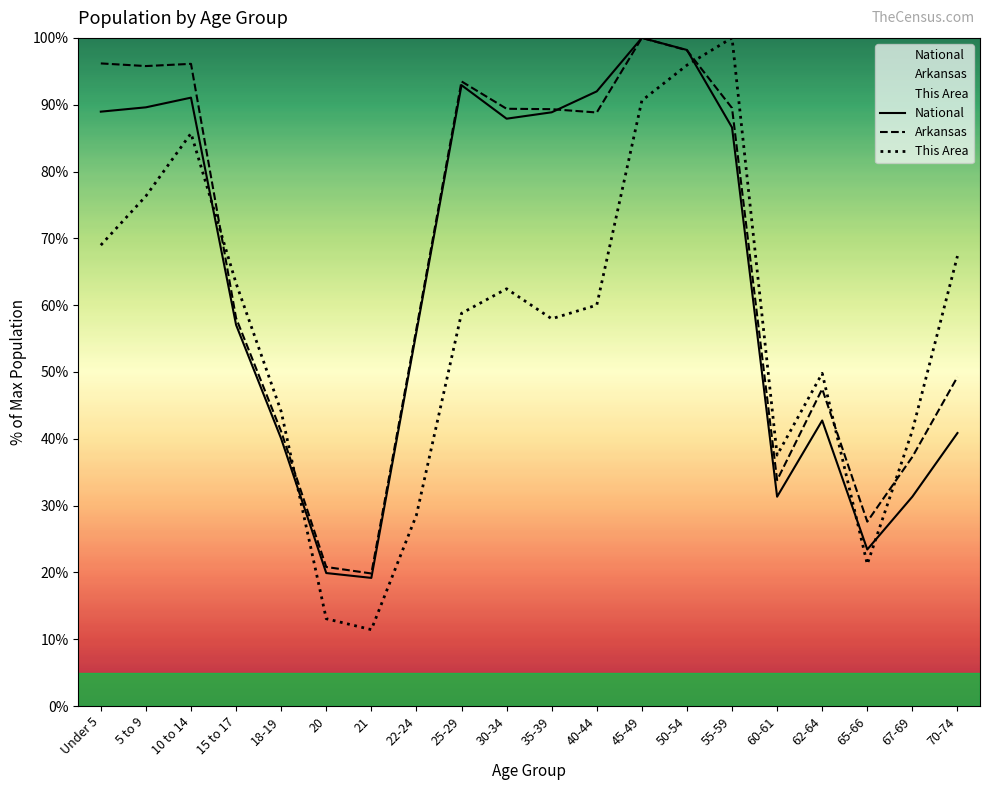

What is the difference between the highest and lowest values at 62-64?

7.1